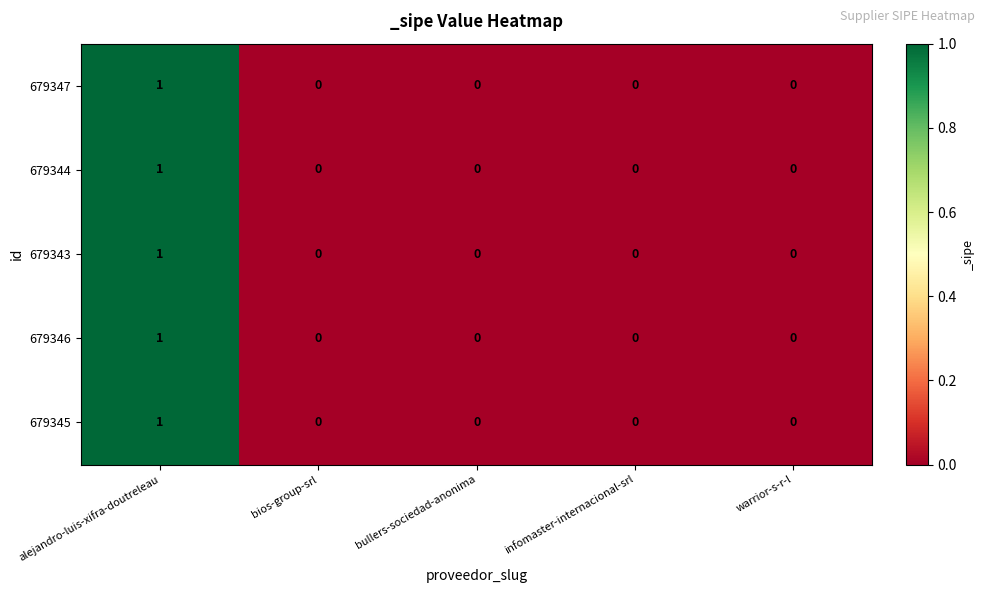

The 679345 series shows 2 at alejandro-luis-xifra-doutreleau. True or false?

False